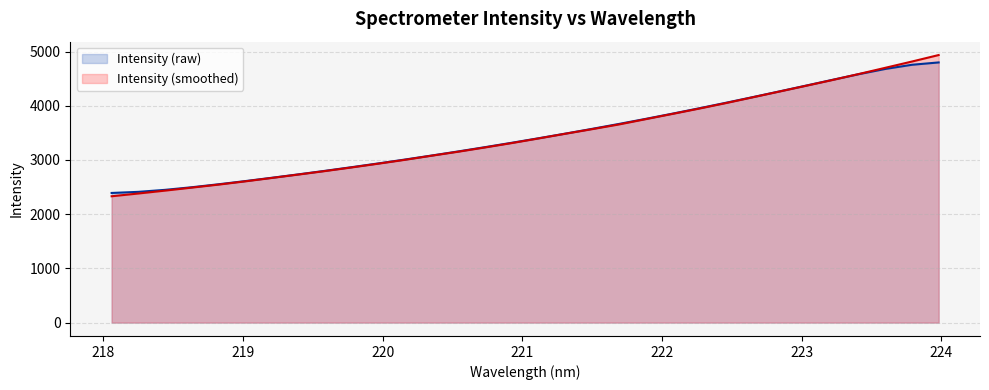

Is it true that the value at 221.6902 is 3654.1?

True